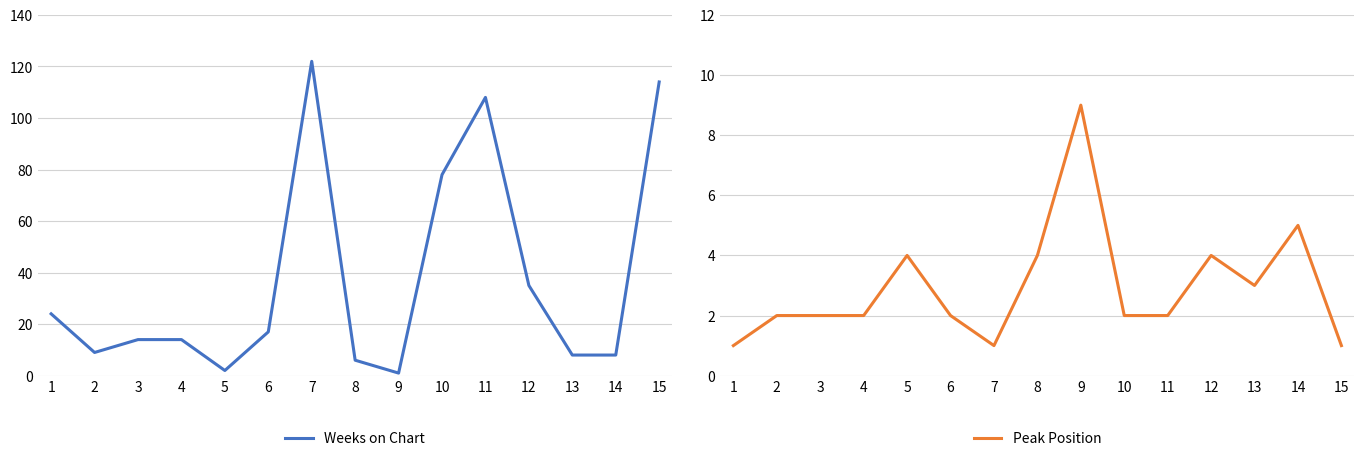

Is the value of Peak Position at 12 greater than the value of Weeks on Chart at 11?

No